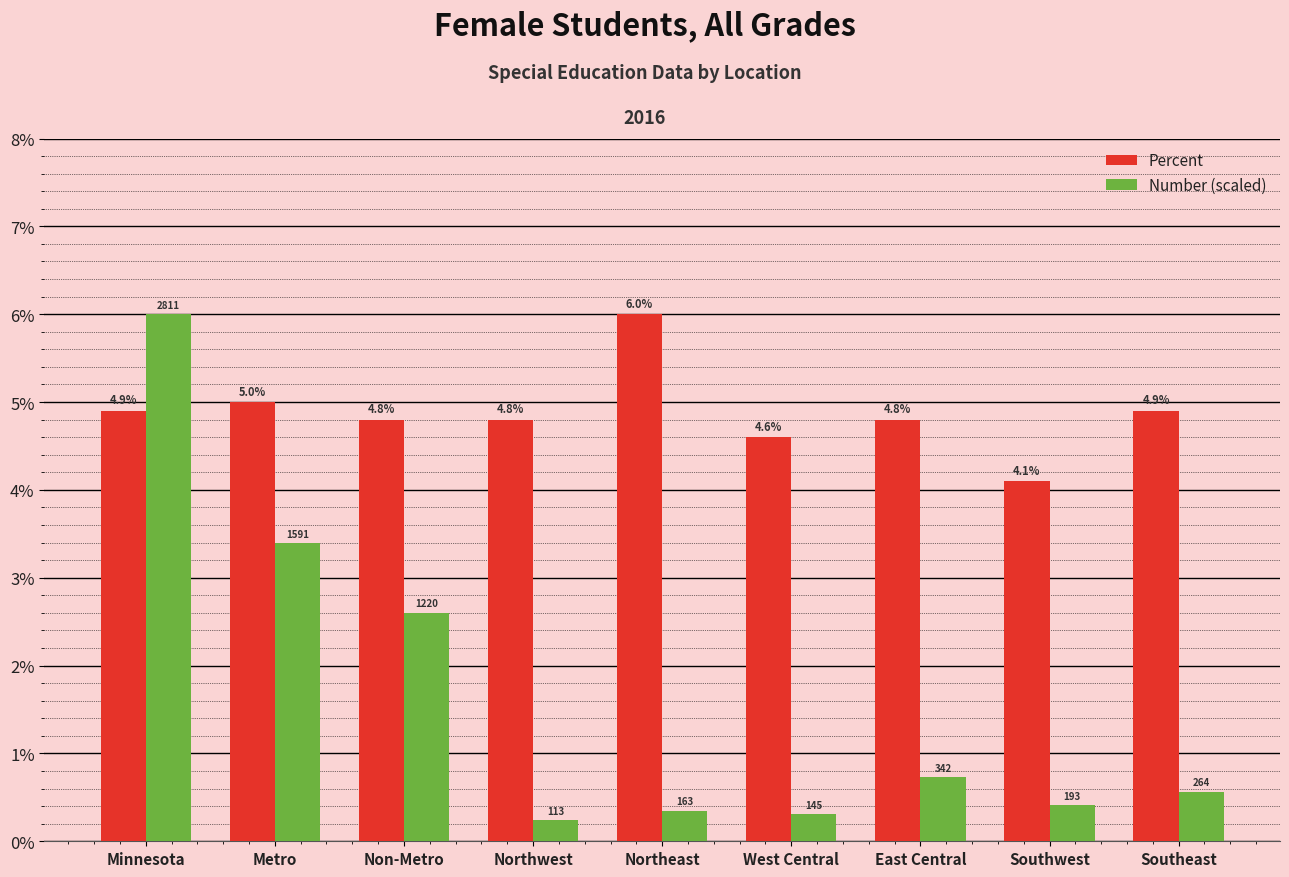

What is the sum of all Percent values?

43.9